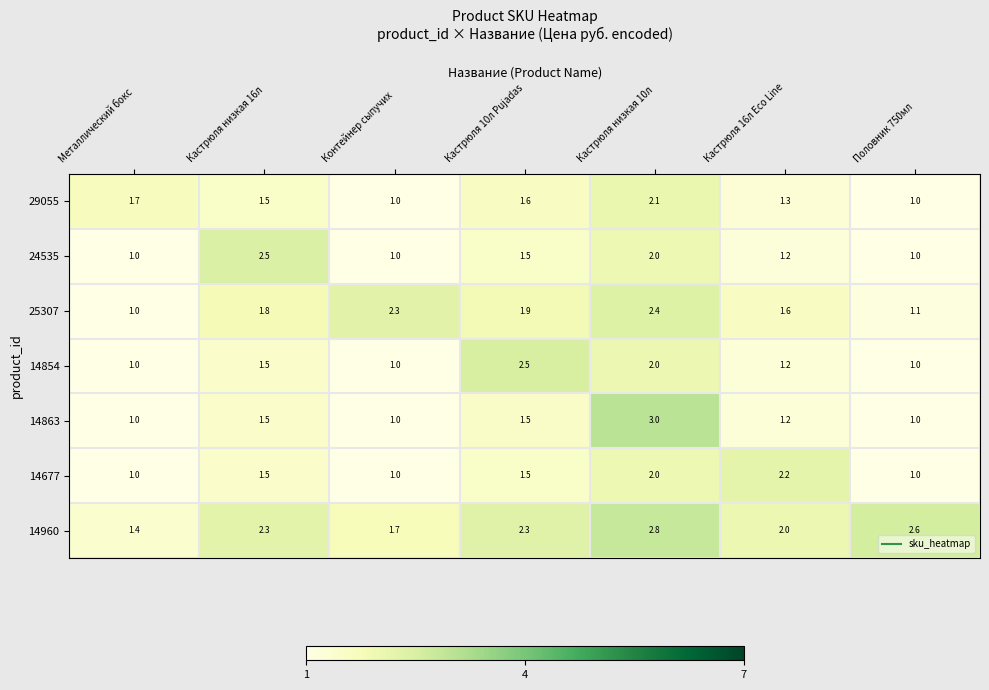

Which series changed the most between Кастрюля 10л Pujadas and Кастрюля низкая 10л?

14863